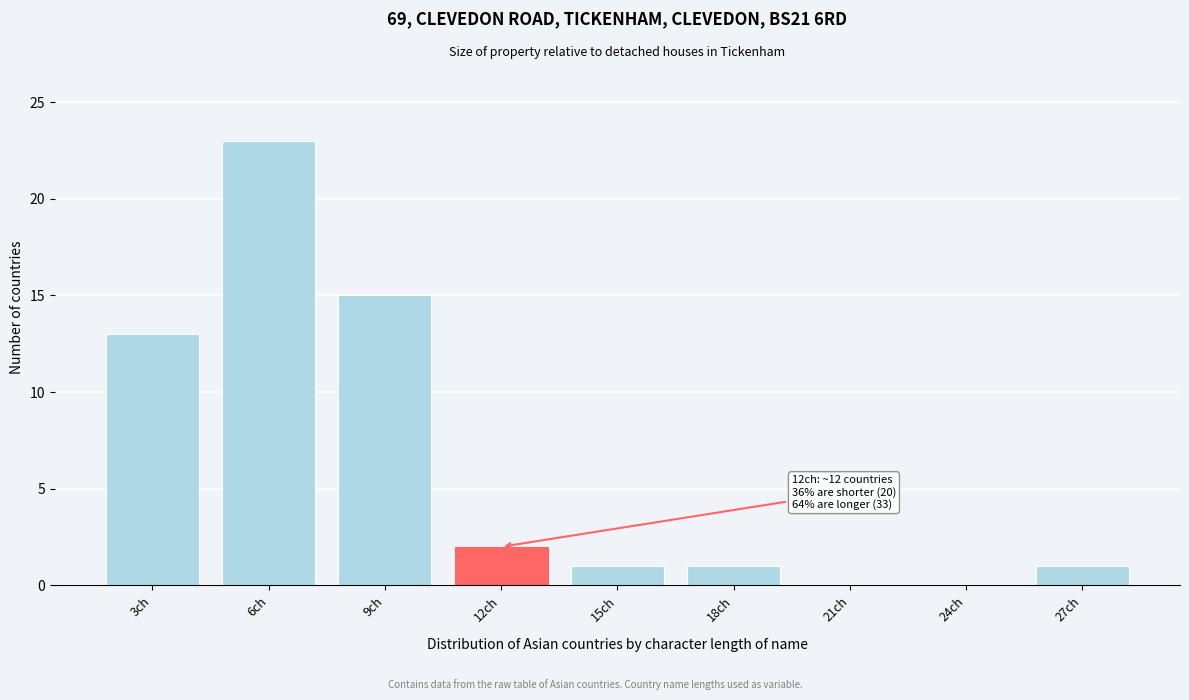

Reading left to right, what are all the values shown in this chart?

3ch=13	6ch=23	9ch=15	12ch=2	15ch=1	18ch=1	21ch=0	24ch=0	27ch=1